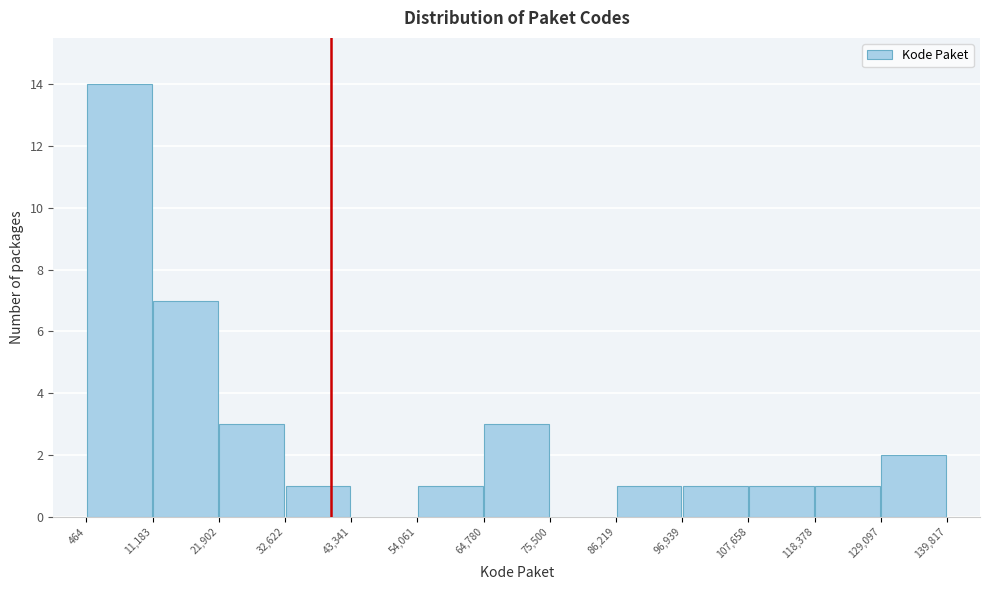

Reading left to right, list every bar in this chart as the range it spans on the x-axis followed by its height. The values are not printed on the chart, so give them approximately, as read against the axis.

464 to 11,183: 14
11,183 to 21,902: 7
21,902 to 32,622: 3
32,622 to 43,341: 1
43,341 to 54,061: 0
54,061 to 64,780: 1
64,780 to 75,500: 3
75,500 to 86,219: 0
86,219 to 96,939: 1
96,939 to 107,658: 1
107,658 to 118,378: 1
118,378 to 129,097: 1
129,097 to 139,817: 2